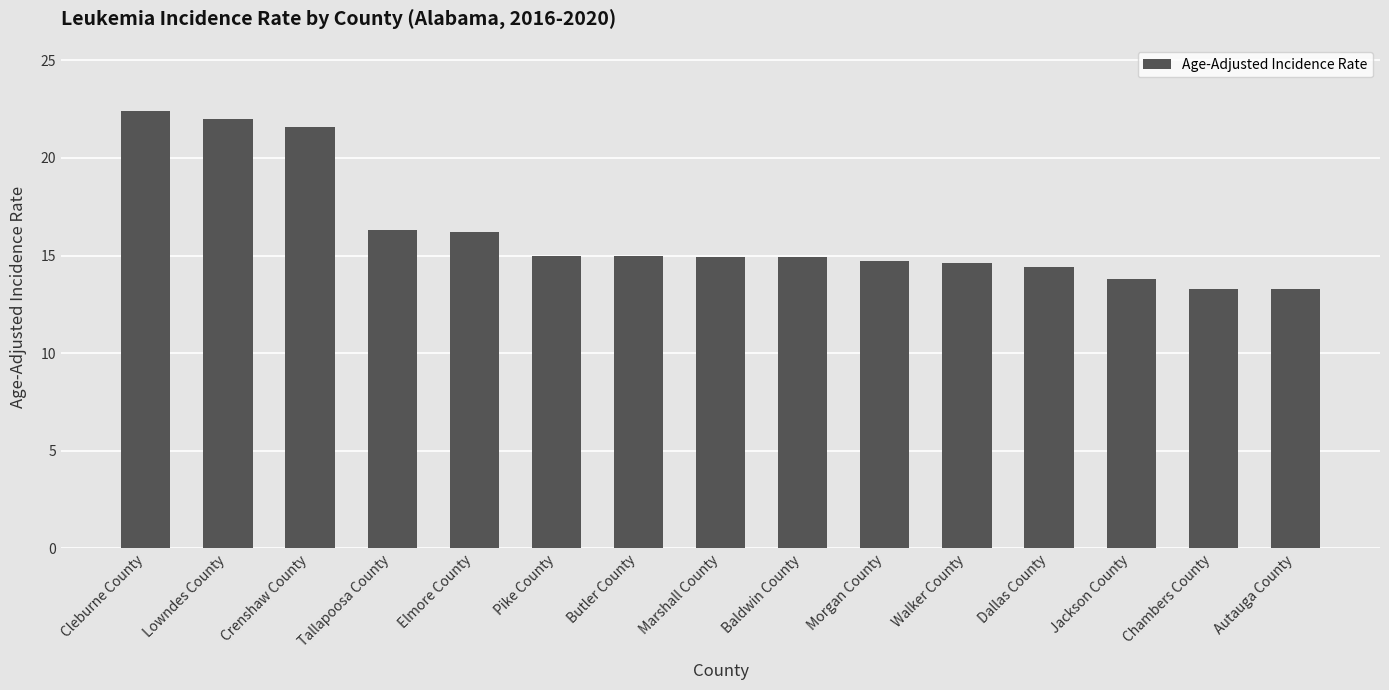

What is the ratio of the value at Chambers County to the value at Dallas County?

0.9